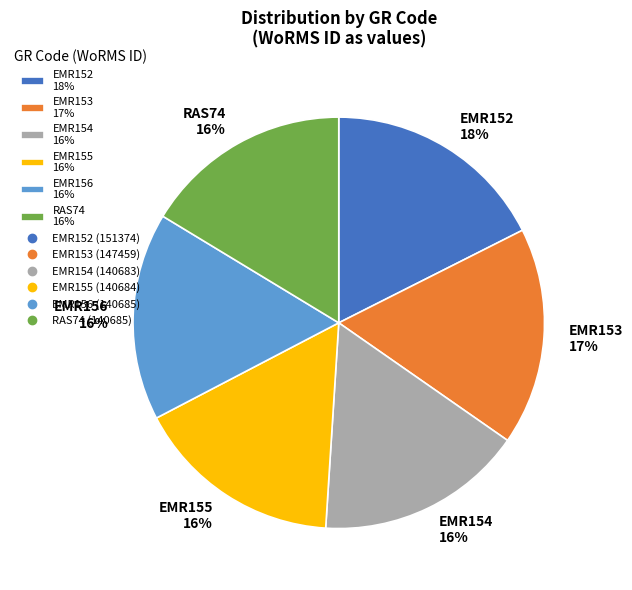

The EMR152 18% slice represents 4% of the pie. True or false?

False